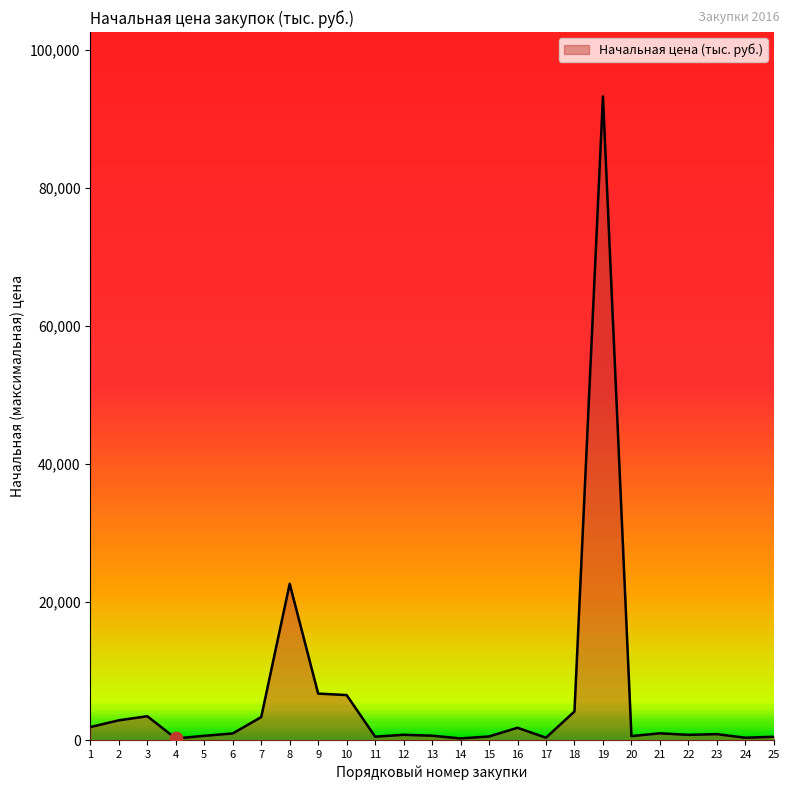

What is the ratio of the value at 2 to the value at 3?

0.8